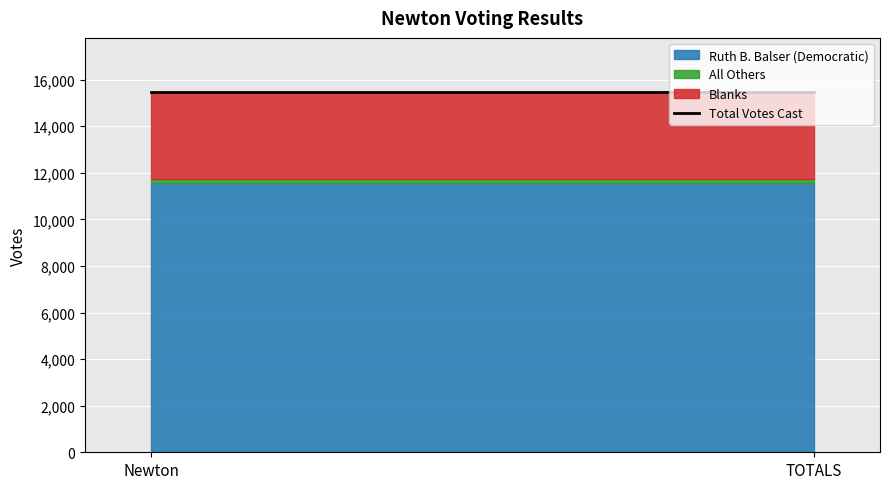

What is the total value across all series at Newton?

15471